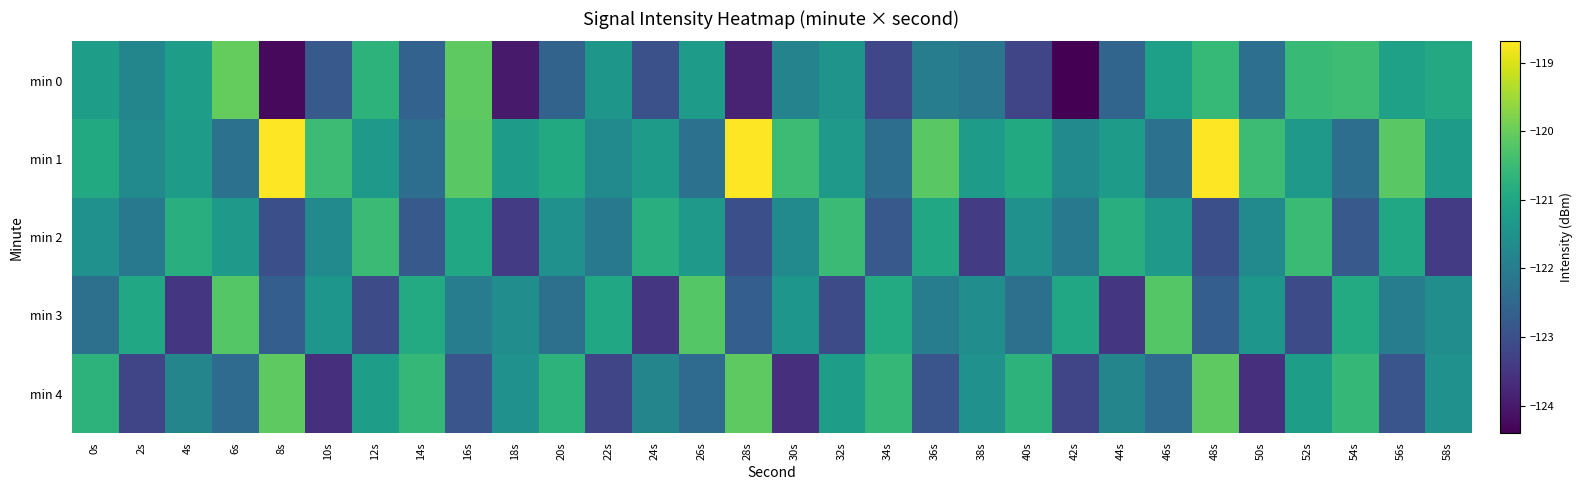

Which series has the largest range (max minus min)?

min 0